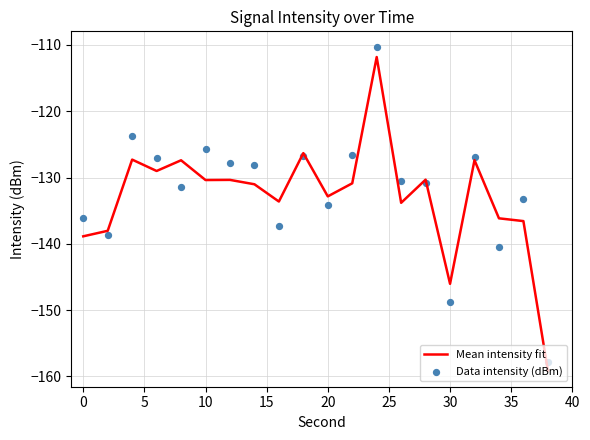

Which series contains the highest Y value?

Data intensity (dBm)